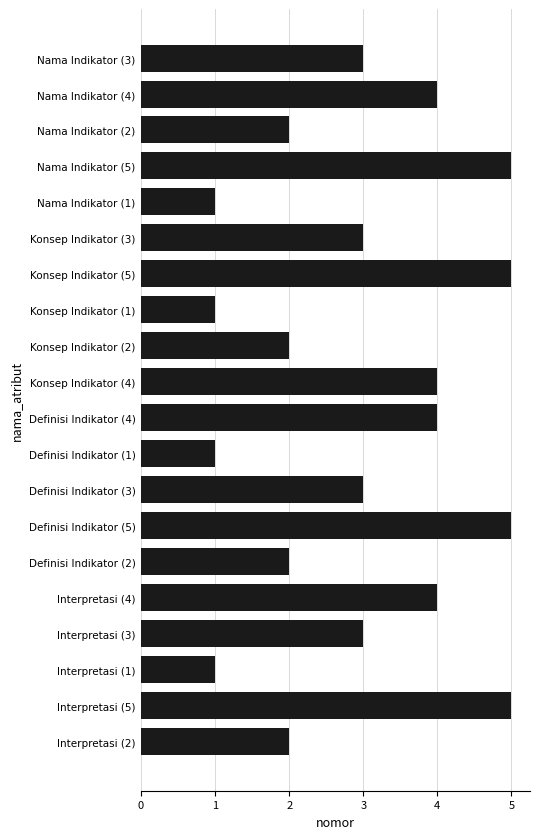

What is the average value?

3